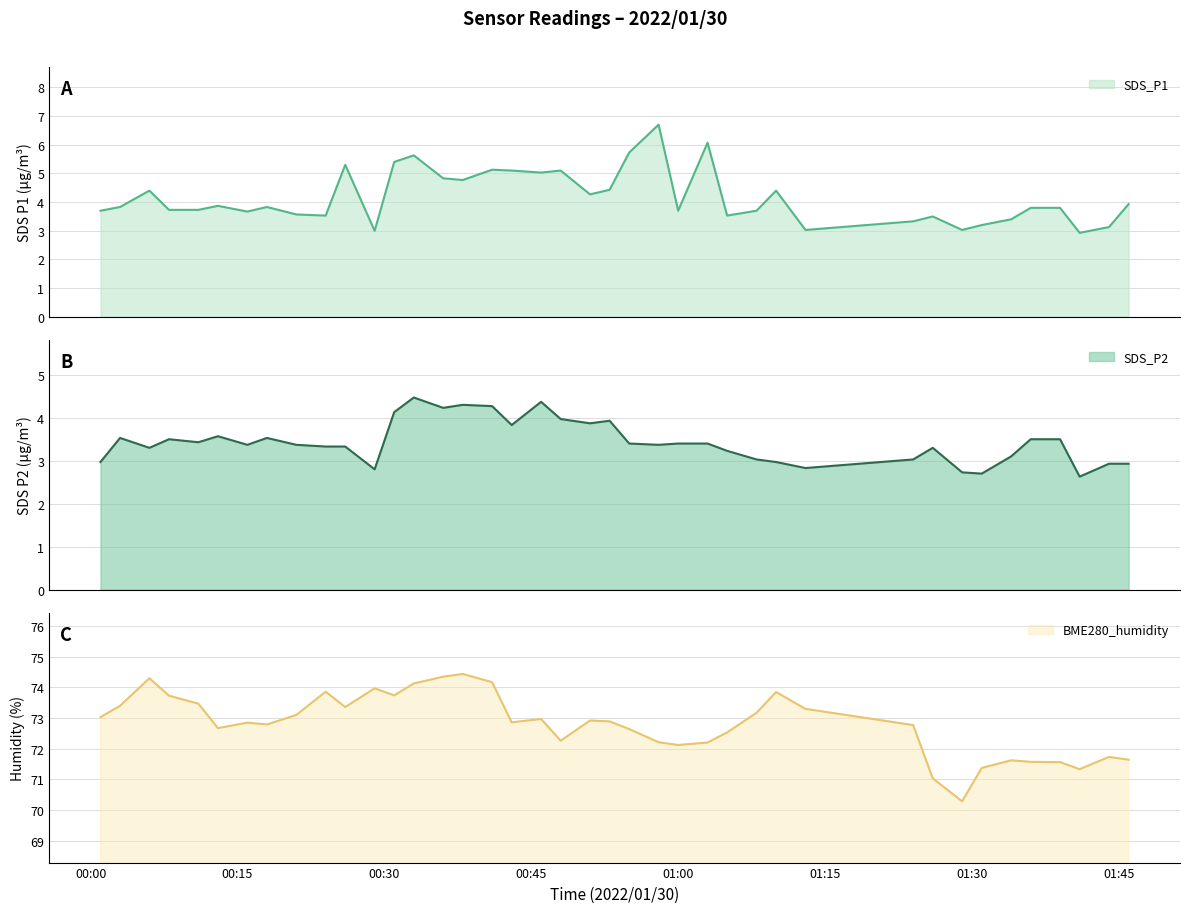

Which series has the largest total across all categories?

BME280_humidity